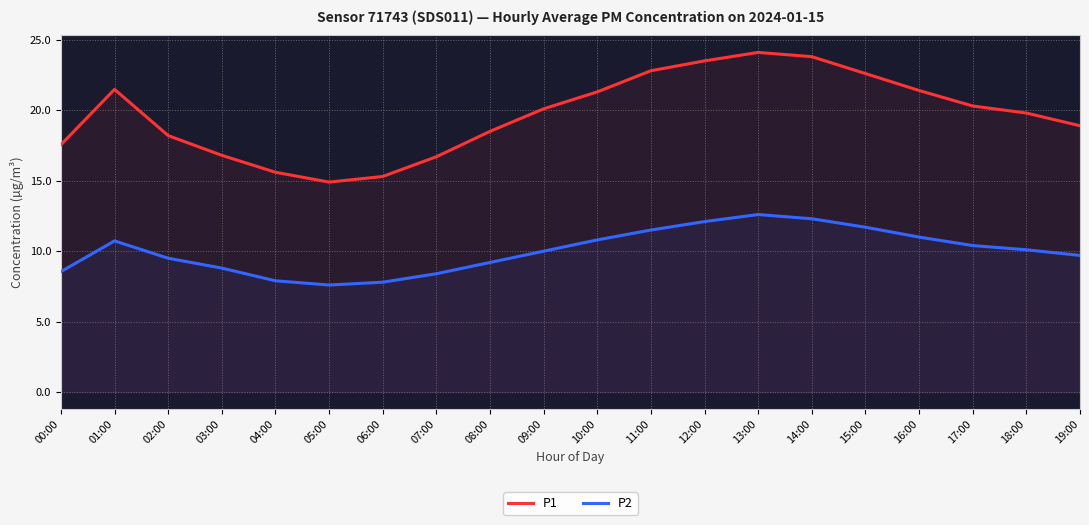

True or false: P2 has more than 2 interior local peaks.

False